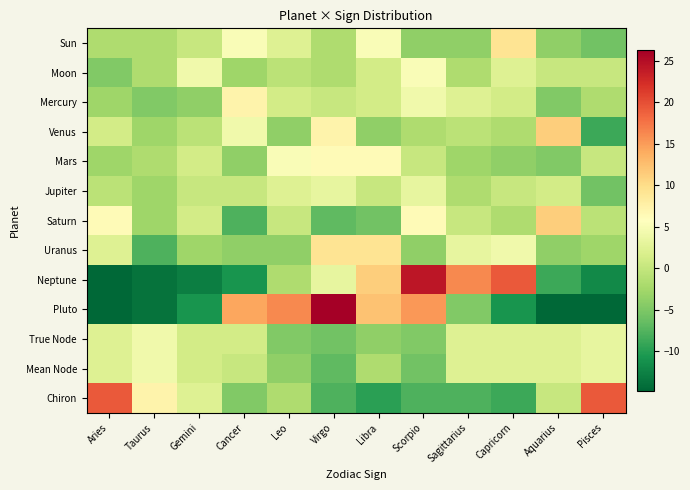

Reading left to right, what are all the values shown in this chart?

Sun: Aries=-1.8	Taurus=-1.8	Gemini=0.2	Cancer=5.2	Leo=2.2	Virgo=-1.8	Libra=5.2	Scorpio=-3.8	Sagittarius=-3.8	Capricorn=9.2	Aquarius=-3.8	Pisces=-5.8
Moon: Aries=-4.8	Taurus=-1.8	Gemini=4.2	Cancer=-2.8	Leo=-0.8	Virgo=-1.8	Libra=1.2	Scorpio=5.2	Sagittarius=-1.8	Capricorn=2.2	Aquarius=0.2	Pisces=0.2
Mercury: Aries=-2.8	Taurus=-4.8	Gemini=-3.8	Cancer=7.2	Leo=1.2	Virgo=0.2	Libra=1.2	Scorpio=4.2	Sagittarius=2.2	Capricorn=1.2	Aquarius=-4.8	Pisces=-1.8
Venus: Aries=1.2	Taurus=-2.8	Gemini=-0.8	Cancer=4.2	Leo=-3.8	Virgo=7.2	Libra=-3.8	Scorpio=-1.8	Sagittarius=-0.8	Capricorn=-1.8	Aquarius=11.2	Pisces=-8.8
Mars: Aries=-2.8	Taurus=-1.8	Gemini=1.2	Cancer=-3.8	Leo=5.2	Virgo=6.2	Libra=6.2	Scorpio=0.2	Sagittarius=-2.8	Capricorn=-3.8	Aquarius=-4.8	Pisces=0.2
Jupiter: Aries=-0.8	Taurus=-2.8	Gemini=0.2	Cancer=0.2	Leo=2.2	Virgo=3.2	Libra=0.2	Scorpio=3.2	Sagittarius=-1.8	Capricorn=0.2	Aquarius=1.2	Pisces=-5.8
Saturn: Aries=6.2	Taurus=-2.8	Gemini=1.2	Cancer=-7.8	Leo=0.2	Virgo=-6.8	Libra=-5.8	Scorpio=6.2	Sagittarius=0.2	Capricorn=-1.8	Aquarius=11.2	Pisces=-0.8
Uranus: Aries=2.2	Taurus=-7.8	Gemini=-2.8	Cancer=-3.8	Leo=-3.8	Virgo=9.2	Libra=9.2	Scorpio=-3.8	Sagittarius=3.2	Capricorn=4.2	Aquarius=-3.8	Pisces=-2.8
Neptune: Aries=-14.8	Taurus=-13.8	Gemini=-12.8	Cancer=-10.8	Leo=-1.8	Virgo=3.2	Libra=11.2	Scorpio=24.2	Sagittarius=16.2	Capricorn=19.2	Aquarius=-8.8	Pisces=-11.8
Pluto: Aries=-14.8	Taurus=-13.8	Gemini=-10.8	Cancer=14.2	Leo=16.2	Virgo=26.2	Libra=12.2	Scorpio=15.2	Sagittarius=-4.8	Capricorn=-10.8	Aquarius=-14.8	Pisces=-14.8
True Node: Aries=2.2	Taurus=4.2	Gemini=1.2	Cancer=1.2	Leo=-4.8	Virgo=-5.8	Libra=-3.8	Scorpio=-4.8	Sagittarius=2.2	Capricorn=2.2	Aquarius=2.2	Pisces=3.2
Mean Node: Aries=2.2	Taurus=4.2	Gemini=1.2	Cancer=0.2	Leo=-3.8	Virgo=-6.8	Libra=-1.8	Scorpio=-5.8	Sagittarius=2.2	Capricorn=2.2	Aquarius=2.2	Pisces=3.2
Chiron: Aries=19.2	Taurus=7.2	Gemini=2.2	Cancer=-4.8	Leo=-1.8	Virgo=-7.8	Libra=-9.8	Scorpio=-7.8	Sagittarius=-7.8	Capricorn=-8.8	Aquarius=0.2	Pisces=19.2